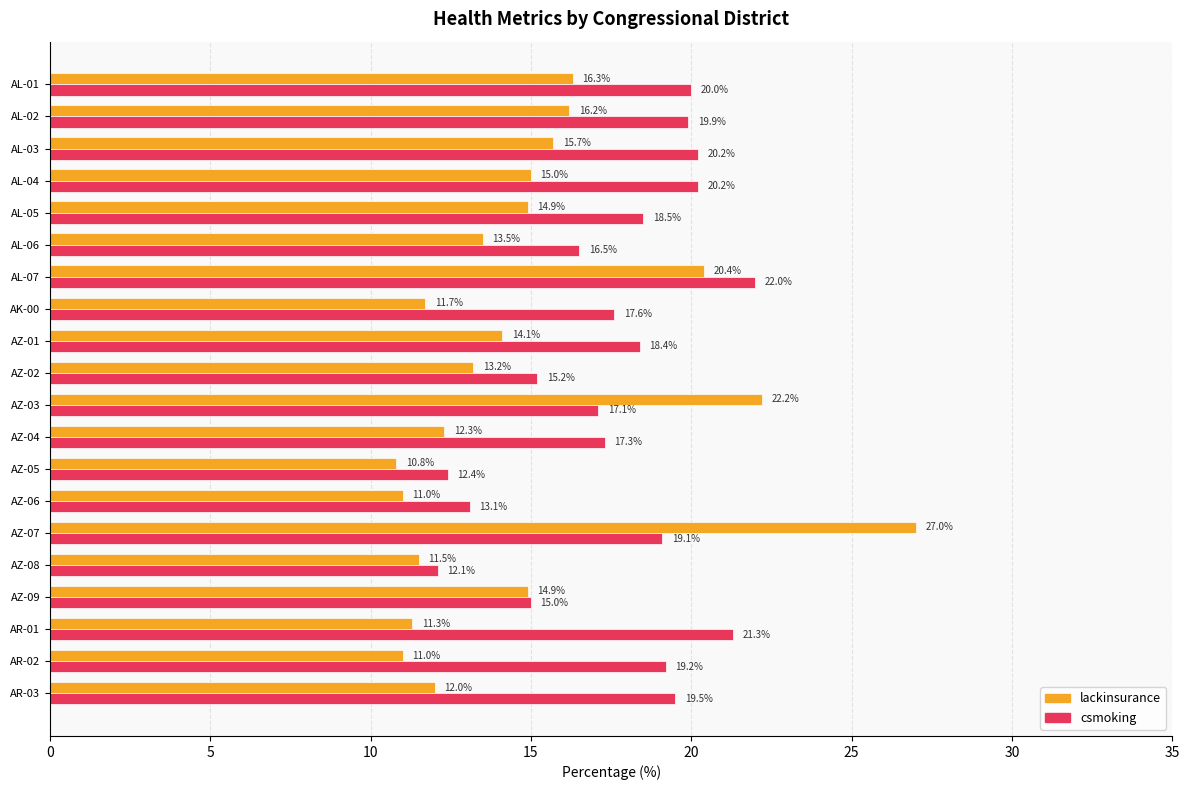

What is the lowest value of the lackinsurance series?

10.8